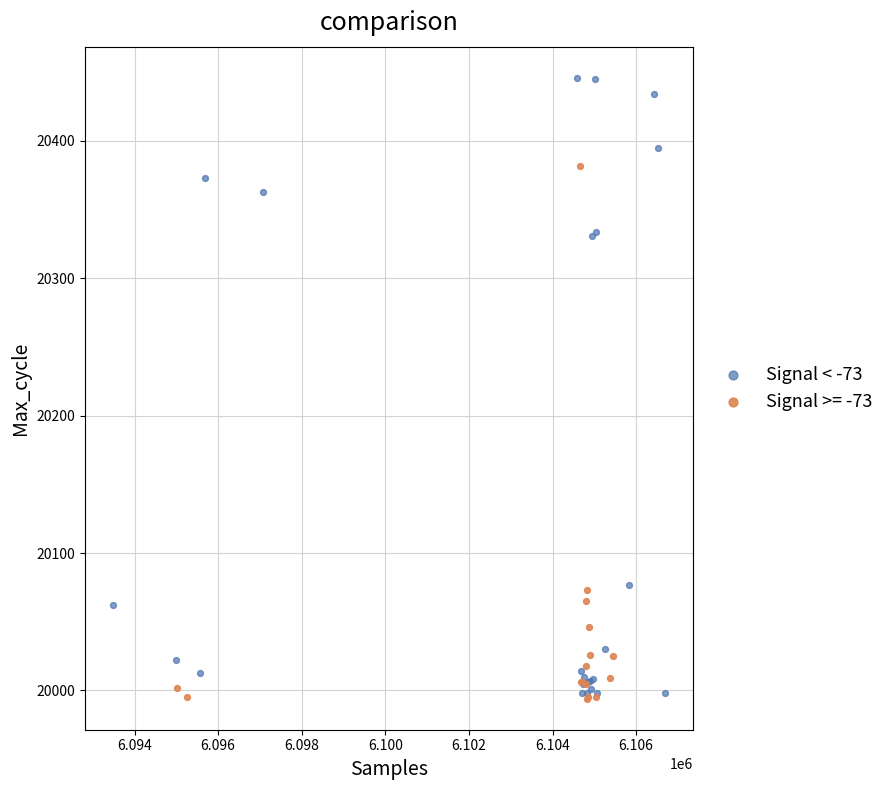

Which series has the widest spread of Y values?

Signal < -73